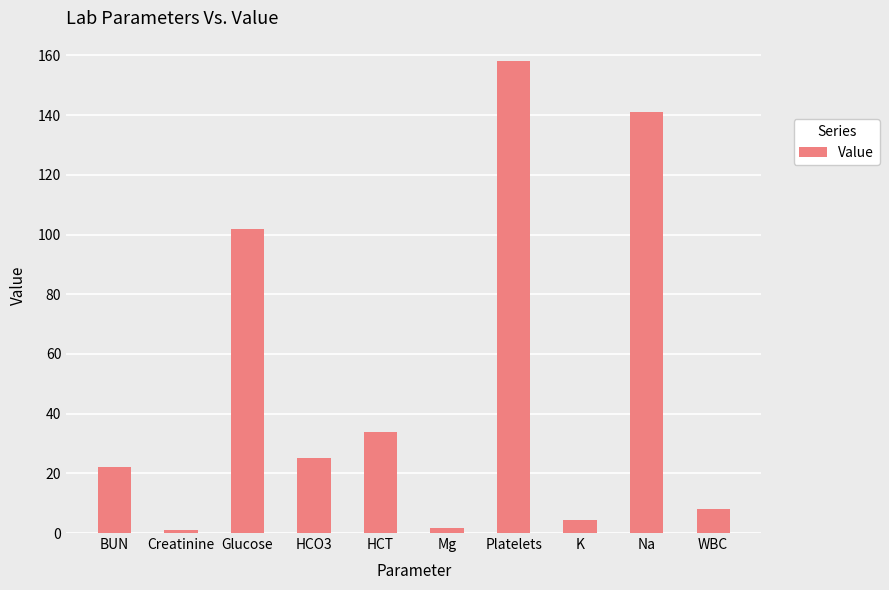

What is the label of the 6th bar from the left?

Mg